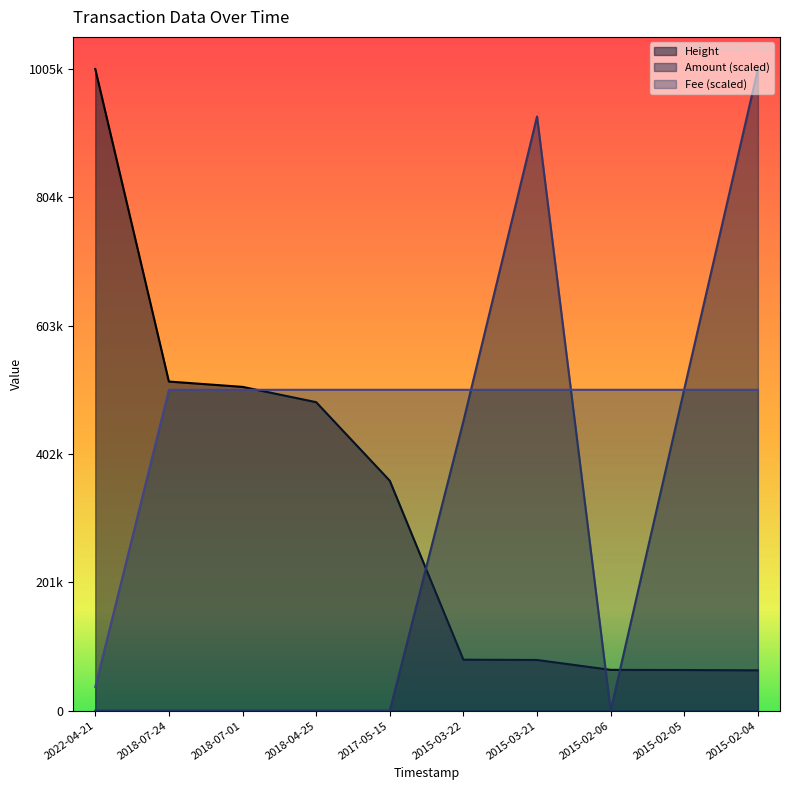

Reading left to right, list all the values displayed in this chart.

Height: 2022-04-21=1005560.0	2018-07-24=515724.0	2018-07-01=507363.0	2018-04-25=483412.0	2017-05-15=360309.0	2015-03-22=79826.0	2015-03-21=79387.0	2015-02-06=63875.0	2015-02-05=63626.0	2015-02-04=63176.0
Amount: 2022-04-21=0.0	2018-07-24=0.0	2018-07-01=0.0	2018-04-25=0.0	2017-05-15=0.0	2015-03-22=453629.3	2015-03-21=931167.9	2015-02-06=0.0	2015-02-05=504111.9	2015-02-04=1005560.0
Fee: 2022-04-21=36954.3	2018-07-24=502780.0	2018-07-01=502780.0	2018-04-25=502780.0	2017-05-15=502780.0	2015-03-22=502780.0	2015-03-21=502780.0	2015-02-06=502780.0	2015-02-05=502780.0	2015-02-04=502780.0